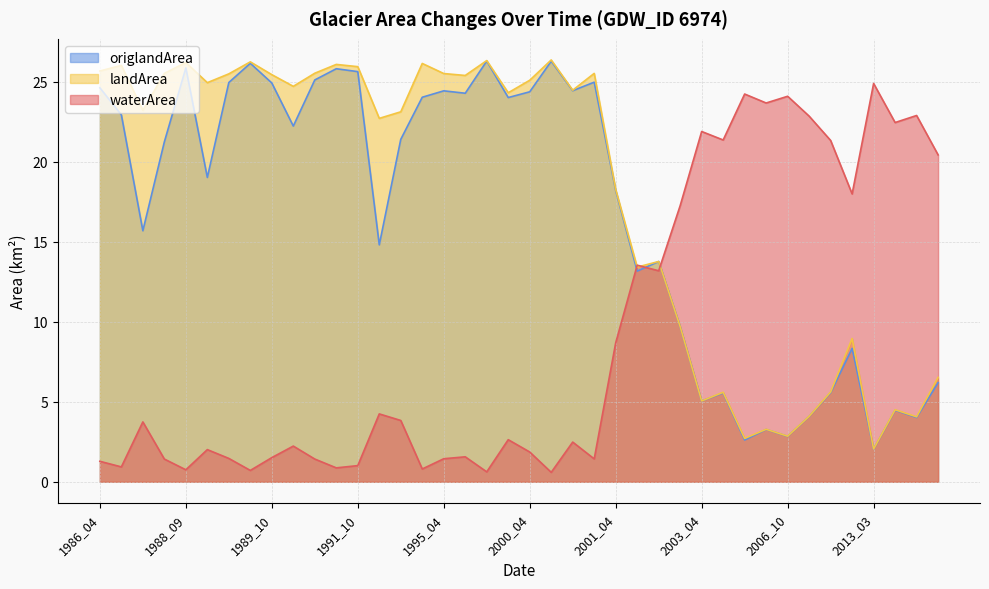

At which label is waterArea closest to 12?

2002_03